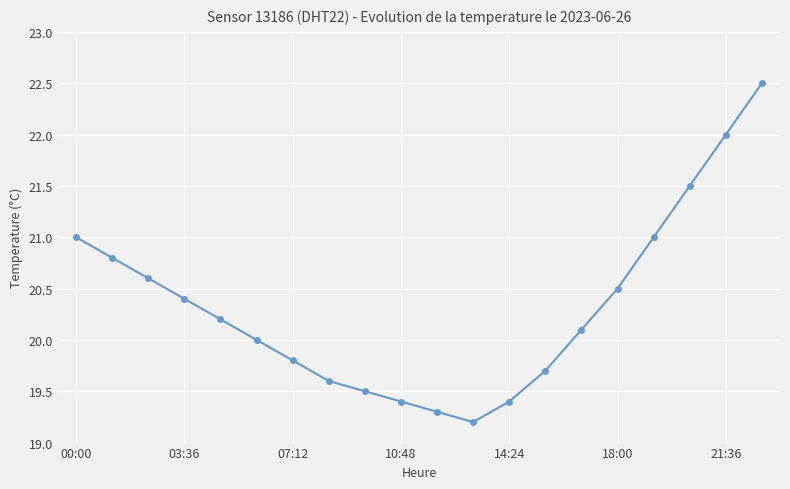

What is the minimum value shown in the chart?

19.2